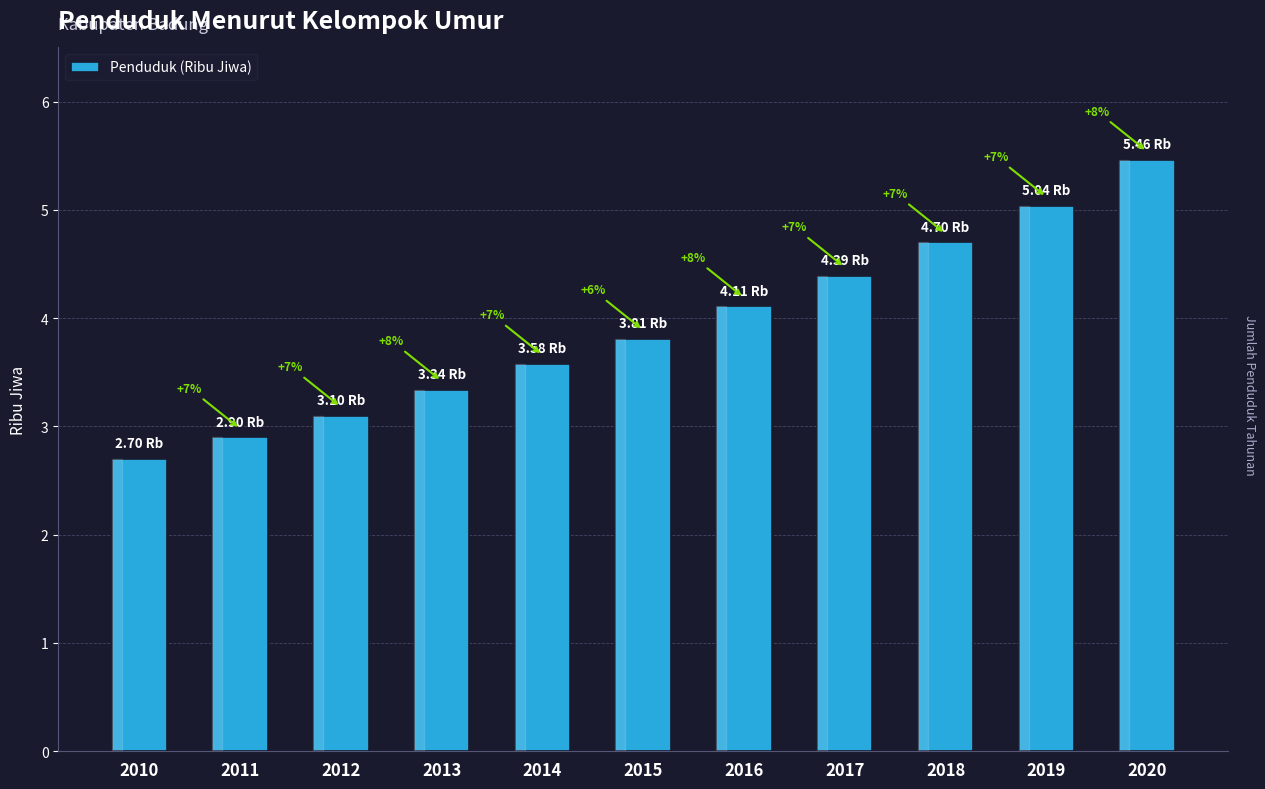

Where is the data nearest to the value 4?

2016